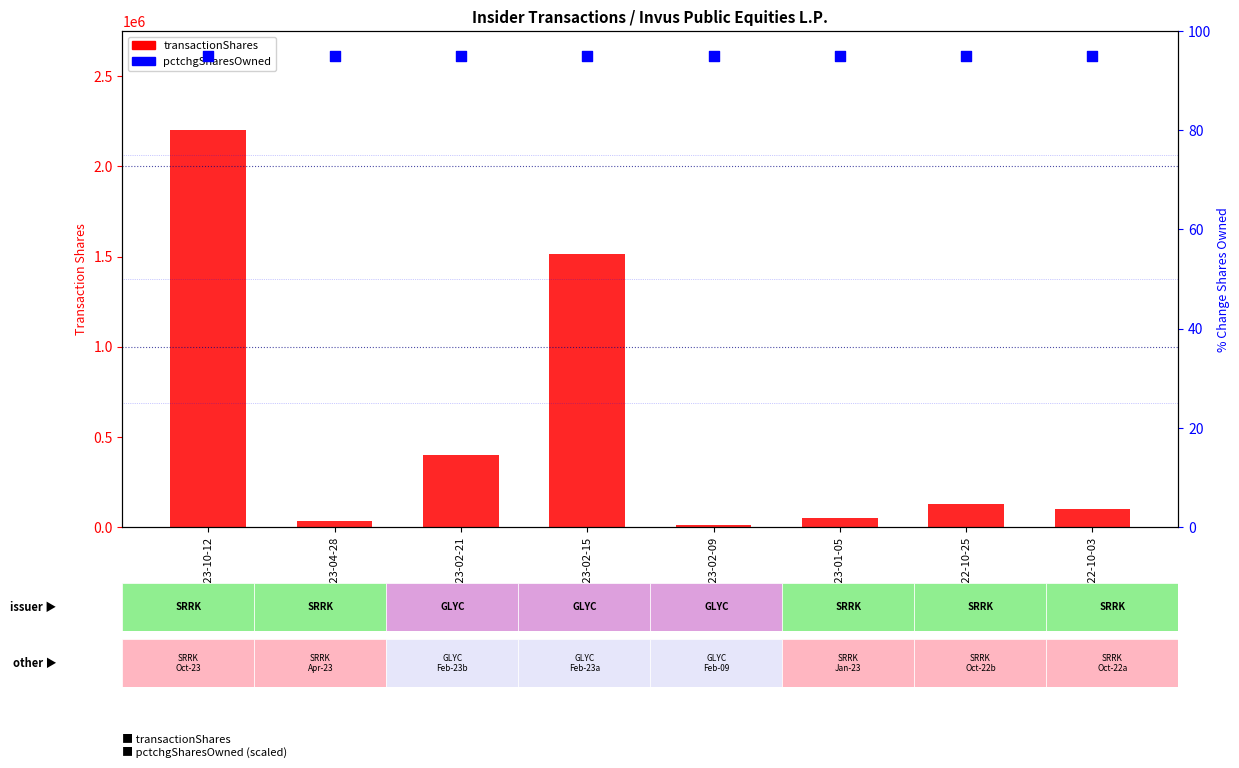

At how many categories does at least one series exceed 1206169?

2